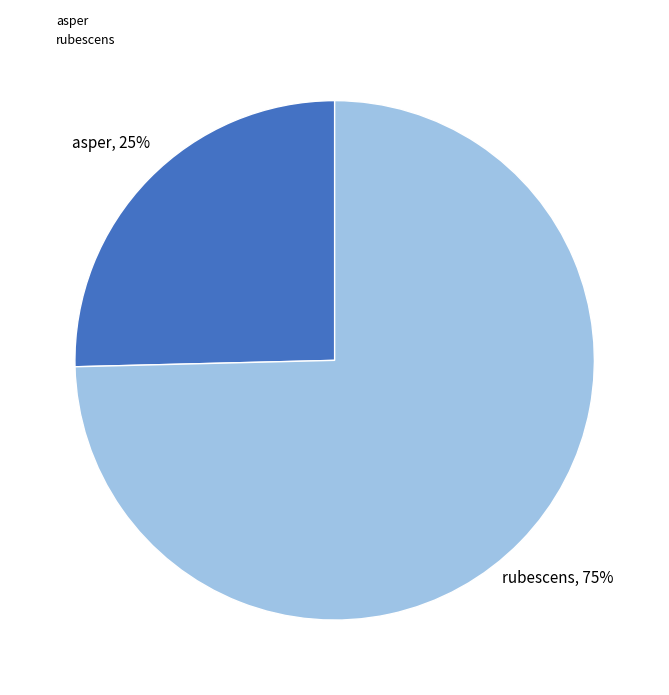

Is the sum of asper and rubescens greater than half?

Yes